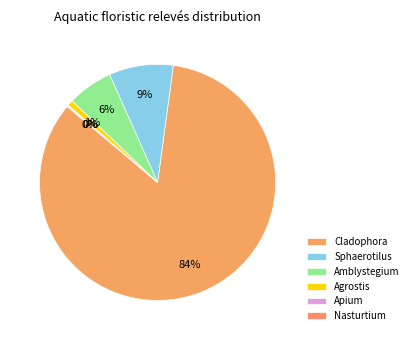

Count the number of slices in the pie.

6